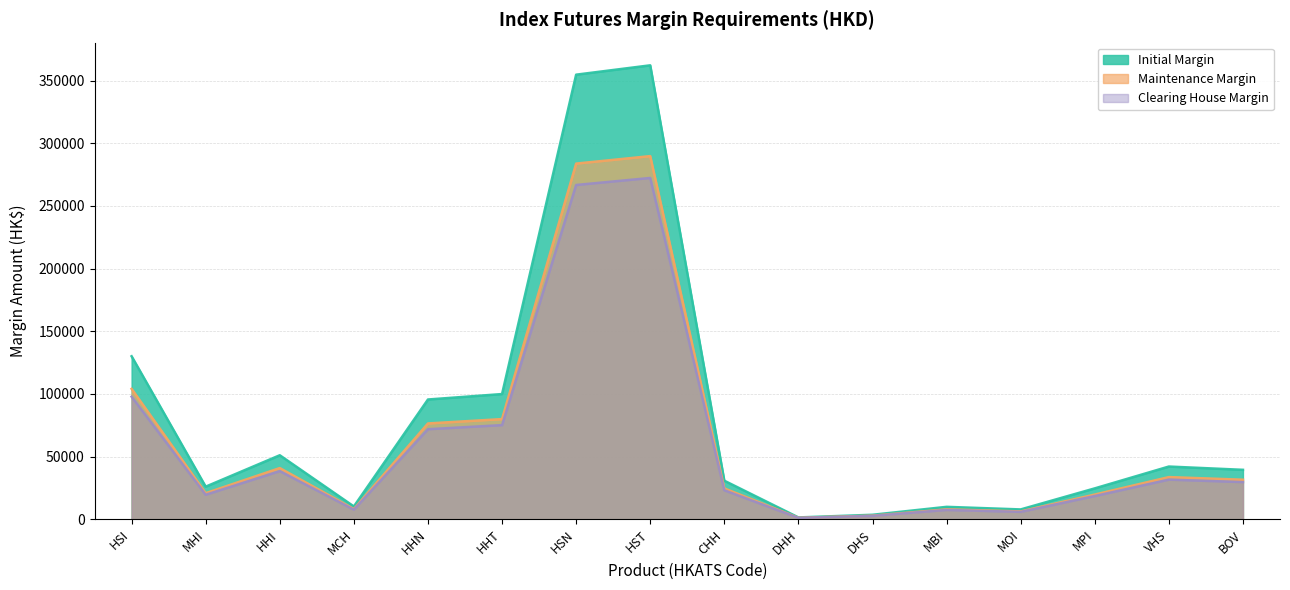

What is the value of the Maintenance Margin point at the 9th from the left?

24609